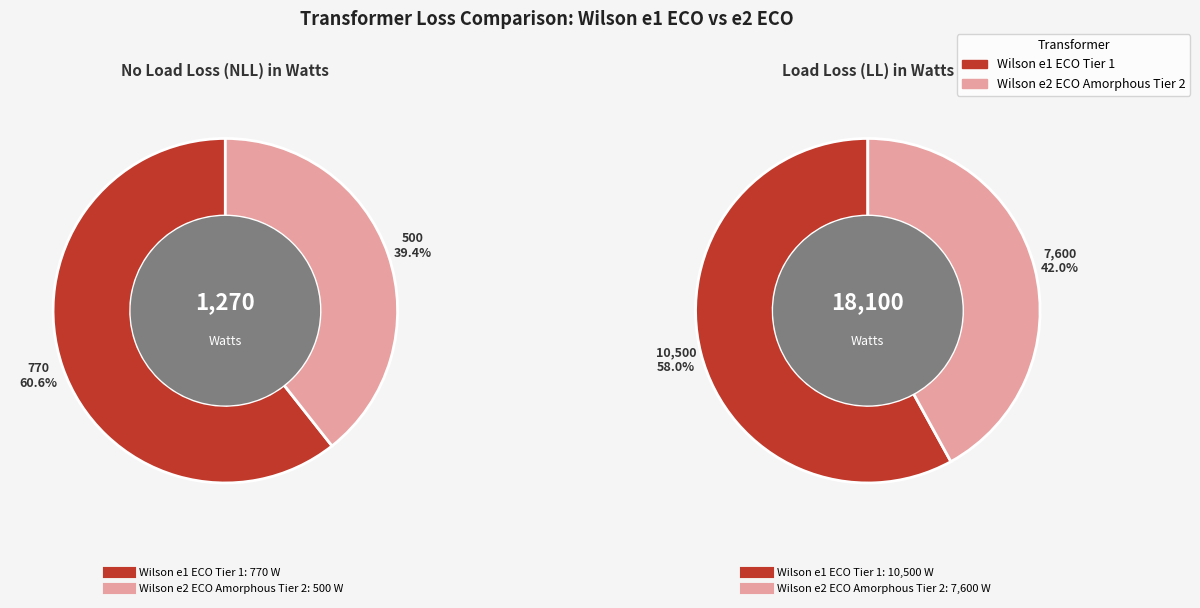

Which category accounts for the majority?

Wilson e1 ECO Tier 1